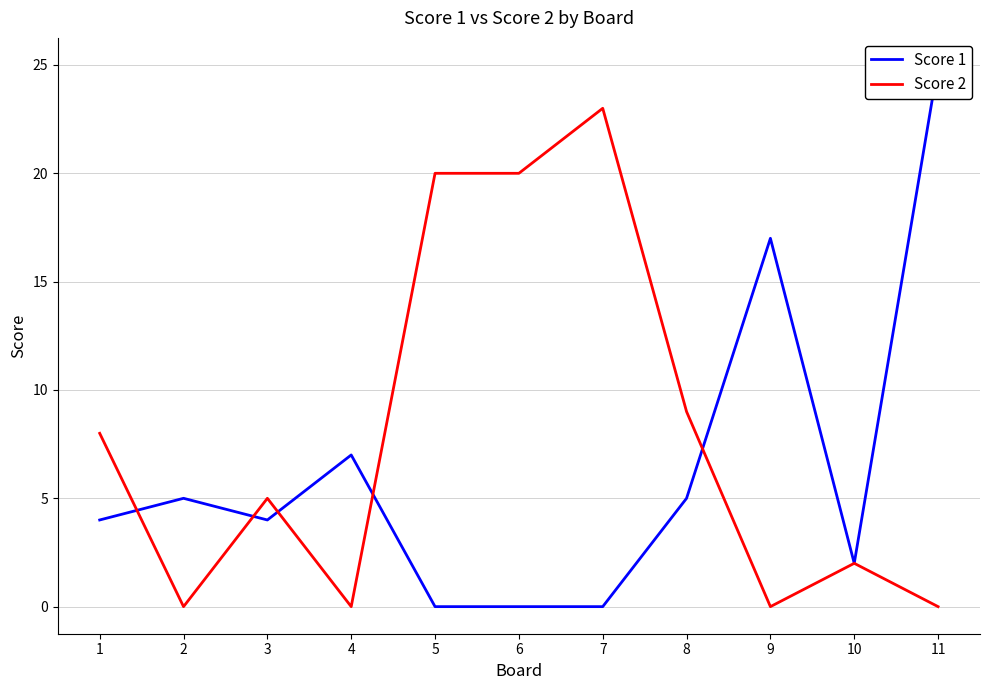

How many interior local valleys does the Score 1 series have?

2